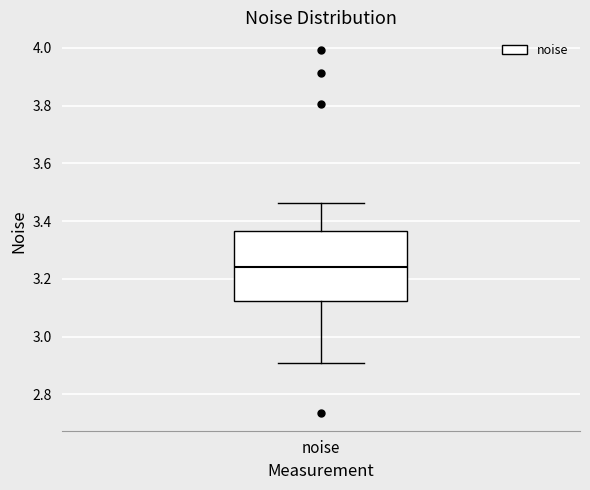

Where is the upper edge of the box for noise on the y-axis? The values are not printed on the chart, so give them approximately, as read against the axis.

3.36